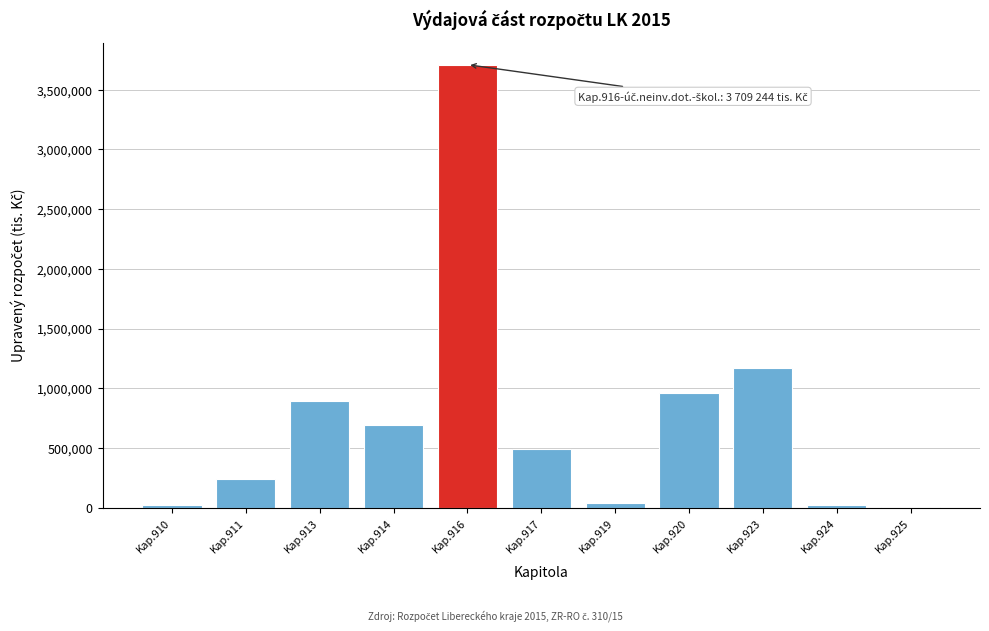

What is the change in value from Kap.913 to Kap.923?

+282195.3